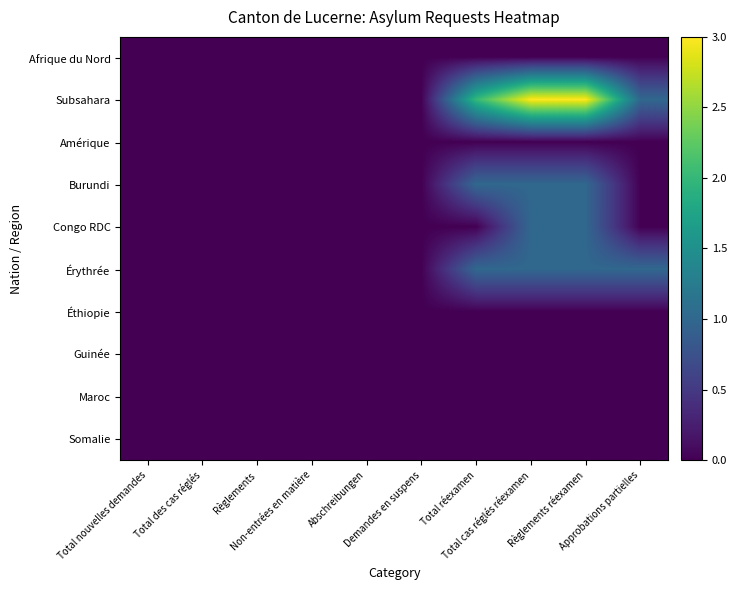

Reading left to right, extract all data points from this chart.

Afrique du Nord: Total nouvelles demandes=0	Total des cas réglés=0	Règlements=0	Non-entrées en matière=0	Abschreibungen=0	Demandes en suspens=0	Total réexamen=0	Total cas réglés réexamen=0	Règlements réexamen=0	Approbations partielles=0
Subsahara: Total nouvelles demandes=0	Total des cas réglés=0	Règlements=0	Non-entrées en matière=0	Abschreibungen=0	Demandes en suspens=0	Total réexamen=2	Total cas réglés réexamen=3	Règlements réexamen=3	Approbations partielles=1
Amérique: Total nouvelles demandes=0	Total des cas réglés=0	Règlements=0	Non-entrées en matière=0	Abschreibungen=0	Demandes en suspens=0	Total réexamen=0	Total cas réglés réexamen=0	Règlements réexamen=0	Approbations partielles=0
Burundi: Total nouvelles demandes=0	Total des cas réglés=0	Règlements=0	Non-entrées en matière=0	Abschreibungen=0	Demandes en suspens=0	Total réexamen=1	Total cas réglés réexamen=1	Règlements réexamen=1	Approbations partielles=0
Congo RDC: Total nouvelles demandes=0	Total des cas réglés=0	Règlements=0	Non-entrées en matière=0	Abschreibungen=0	Demandes en suspens=0	Total réexamen=0	Total cas réglés réexamen=1	Règlements réexamen=1	Approbations partielles=0
Érythrée: Total nouvelles demandes=0	Total des cas réglés=0	Règlements=0	Non-entrées en matière=0	Abschreibungen=0	Demandes en suspens=0	Total réexamen=1	Total cas réglés réexamen=1	Règlements réexamen=1	Approbations partielles=1
Éthiopie: Total nouvelles demandes=0	Total des cas réglés=0	Règlements=0	Non-entrées en matière=0	Abschreibungen=0	Demandes en suspens=0	Total réexamen=0	Total cas réglés réexamen=0	Règlements réexamen=0	Approbations partielles=0
Guinée: Total nouvelles demandes=0	Total des cas réglés=0	Règlements=0	Non-entrées en matière=0	Abschreibungen=0	Demandes en suspens=0	Total réexamen=0	Total cas réglés réexamen=0	Règlements réexamen=0	Approbations partielles=0
Maroc: Total nouvelles demandes=0	Total des cas réglés=0	Règlements=0	Non-entrées en matière=0	Abschreibungen=0	Demandes en suspens=0	Total réexamen=0	Total cas réglés réexamen=0	Règlements réexamen=0	Approbations partielles=0
Somalie: Total nouvelles demandes=0	Total des cas réglés=0	Règlements=0	Non-entrées en matière=0	Abschreibungen=0	Demandes en suspens=0	Total réexamen=0	Total cas réglés réexamen=0	Règlements réexamen=0	Approbations partielles=0